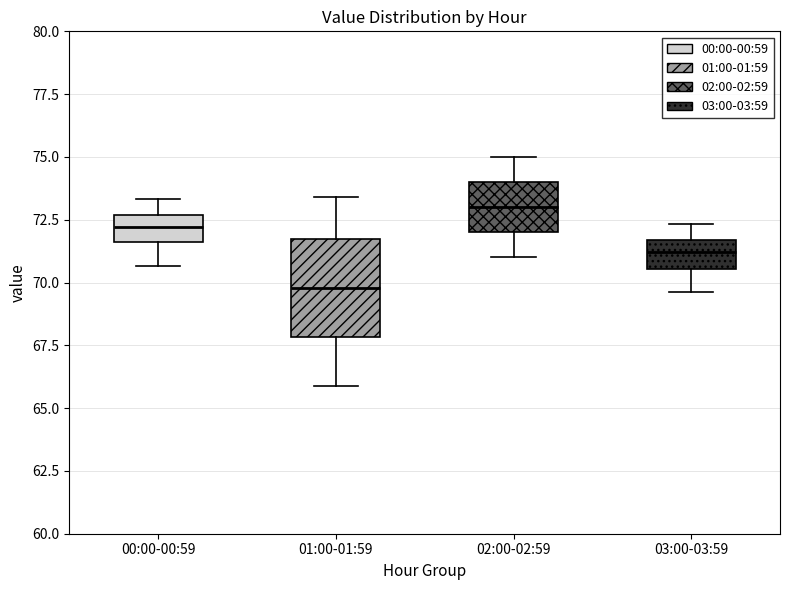

Which box is the tallest, from its lower edge to its upper edge?

01:00-01:59